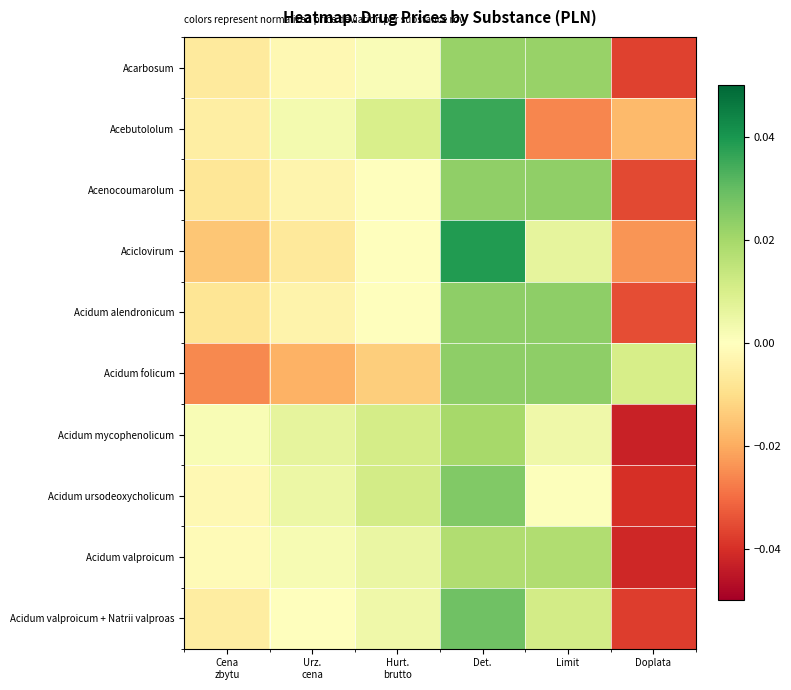

At Urz. cena, list the series in order from smallest to largest.

Acidum folicum, Aciclovirum, Acidum alendronicum, Acenocoumarolum, Acarbosum, Acidum valproicum + Natrii valproas, Acidum valproicum, Acebutololum, Acidum ursodeoxycholicum, Acidum mycophenolicum